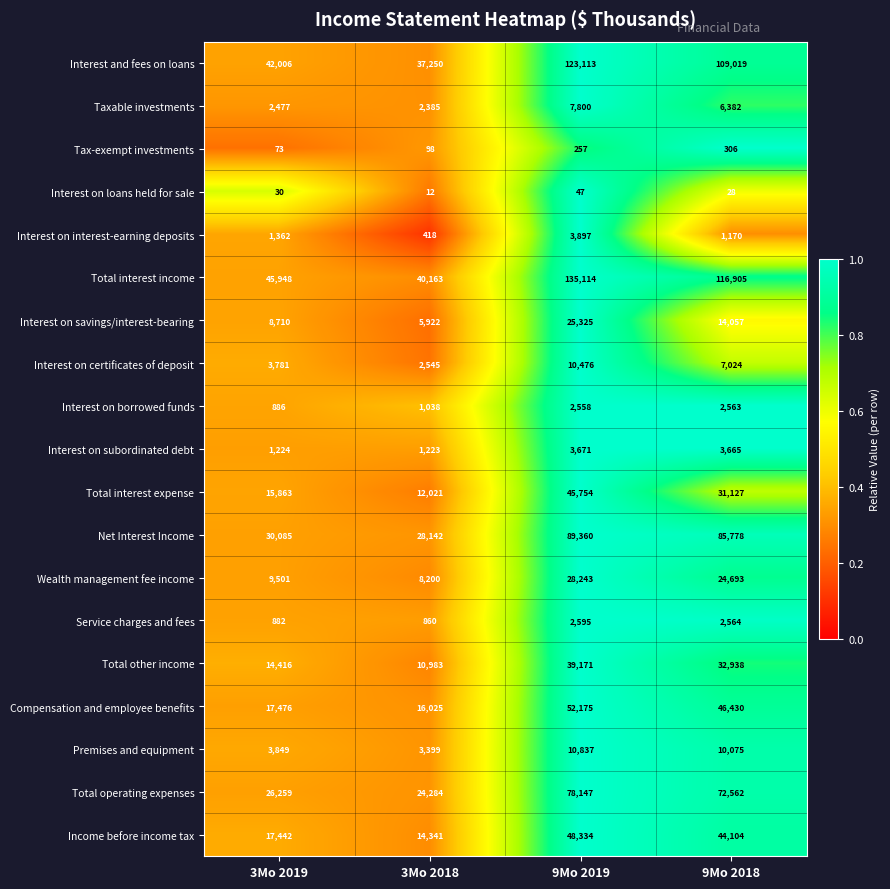

Is it true that Interest on savings/interest-bearing equals 5922 at 3Mo 2018?

True